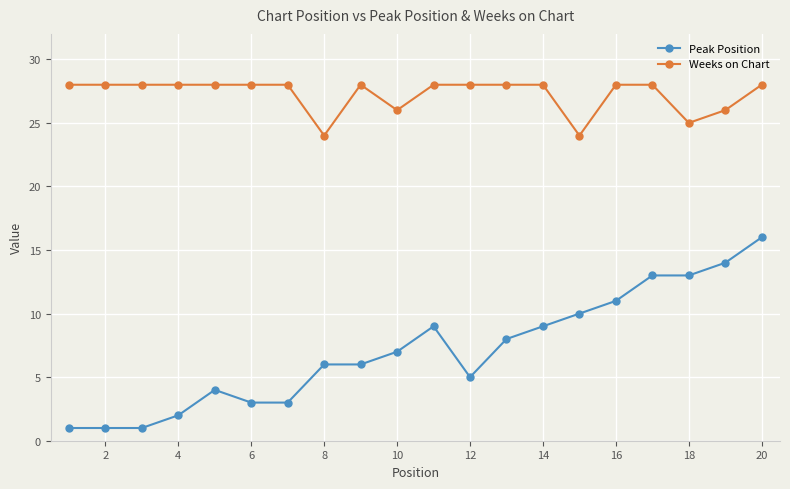

Does the chart have visible grid lines?

Yes